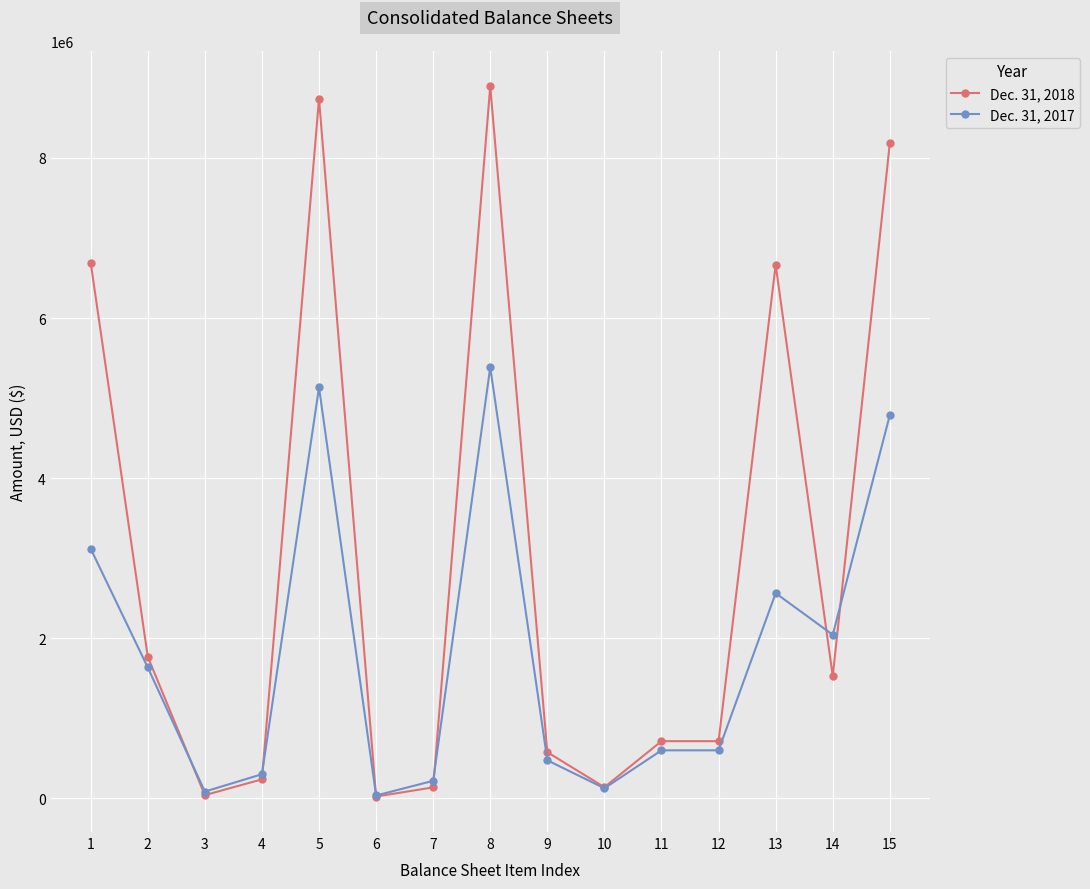

What is the value of the Dec. 31, 2018 point at the 15th from the left?

8182315